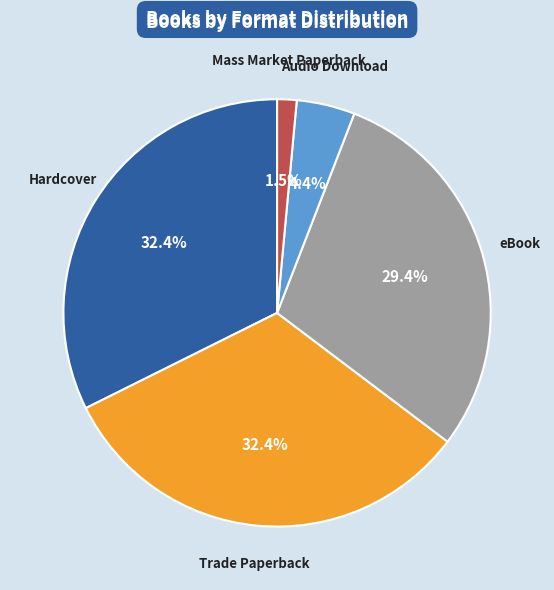

To the nearest percent, what percentage of the pie is Hardcover?

32%